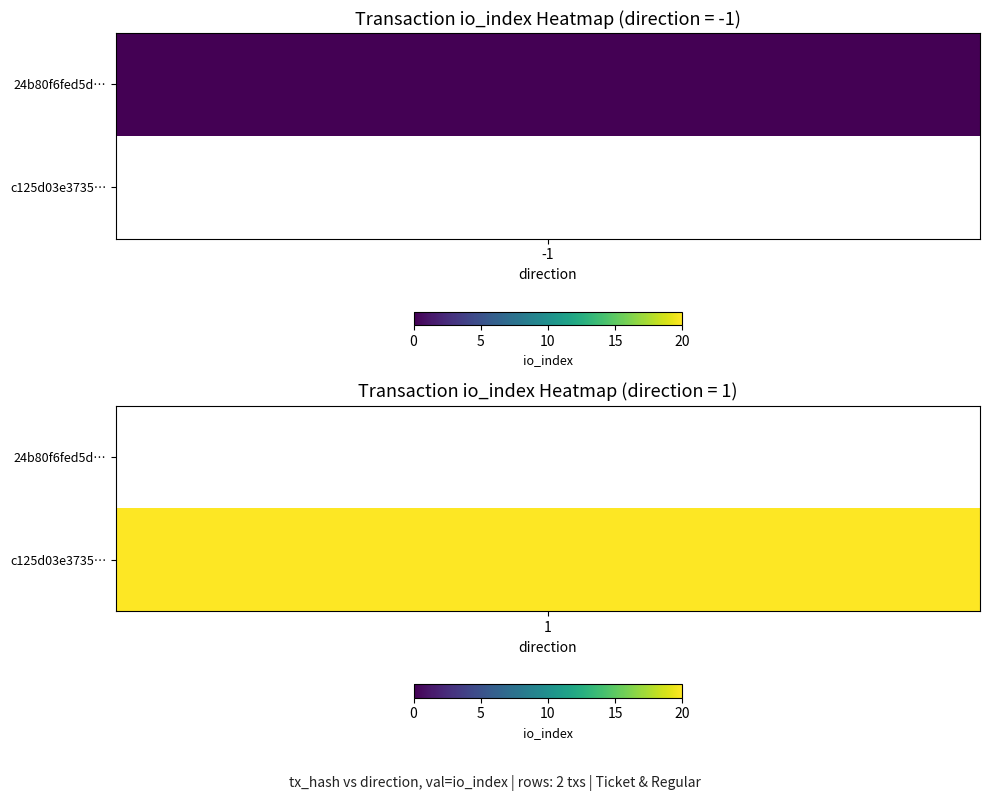

Which has a higher value, direction or io_index?

io_index